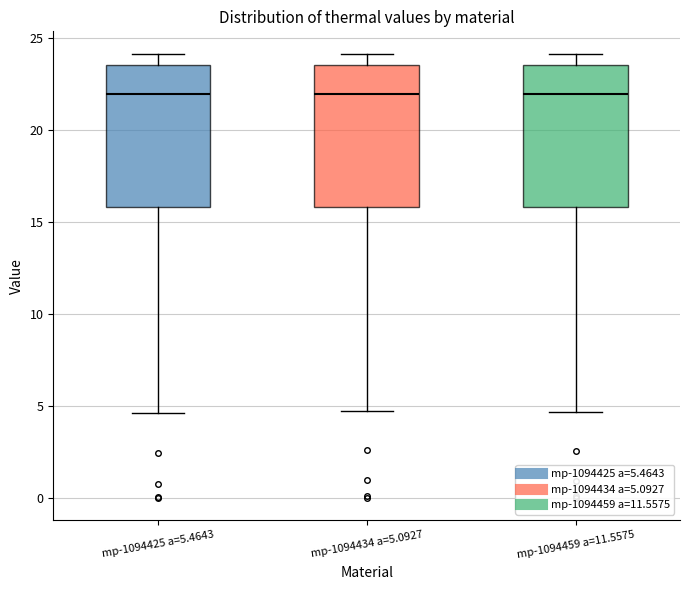

Reading left to right, transcribe this box plot: for each box, give where its median line is, the range the box spans, and where its two whiskers end, as read against the y-axis. The values are not printed on the chart, so give them approximately, as read against the axis.

mp-1094425 a=5.4643: median 22.0, box 16.0 to 23.5, whiskers 4.5 to 24.0
mp-1094434 a=5.0927: median 22.0, box 16.0 to 23.5, whiskers 4.5 to 24.0
mp-1094459 a=11.5575: median 22.0, box 16.0 to 23.5, whiskers 4.5 to 24.0